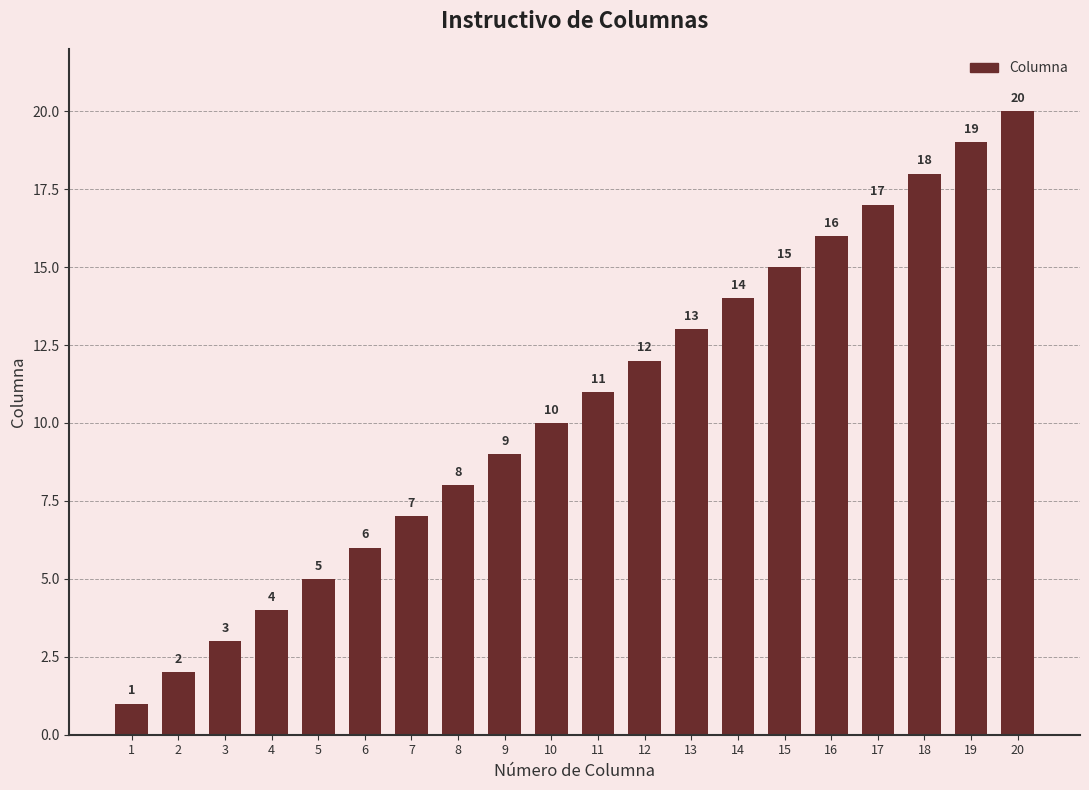

What is the difference between the values at 4 and 9?

5